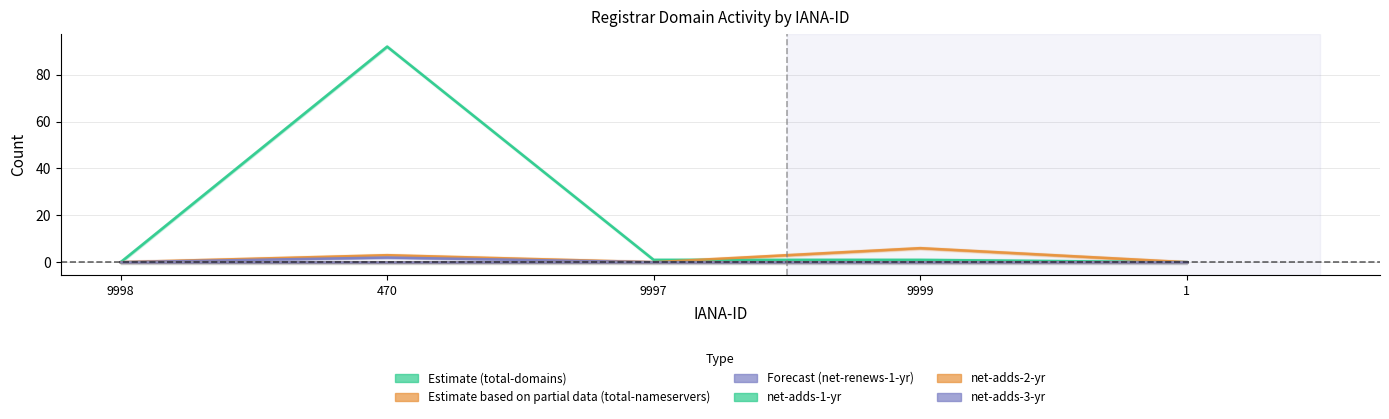

Is it true that total-nameservers equals 2 at 470?

False